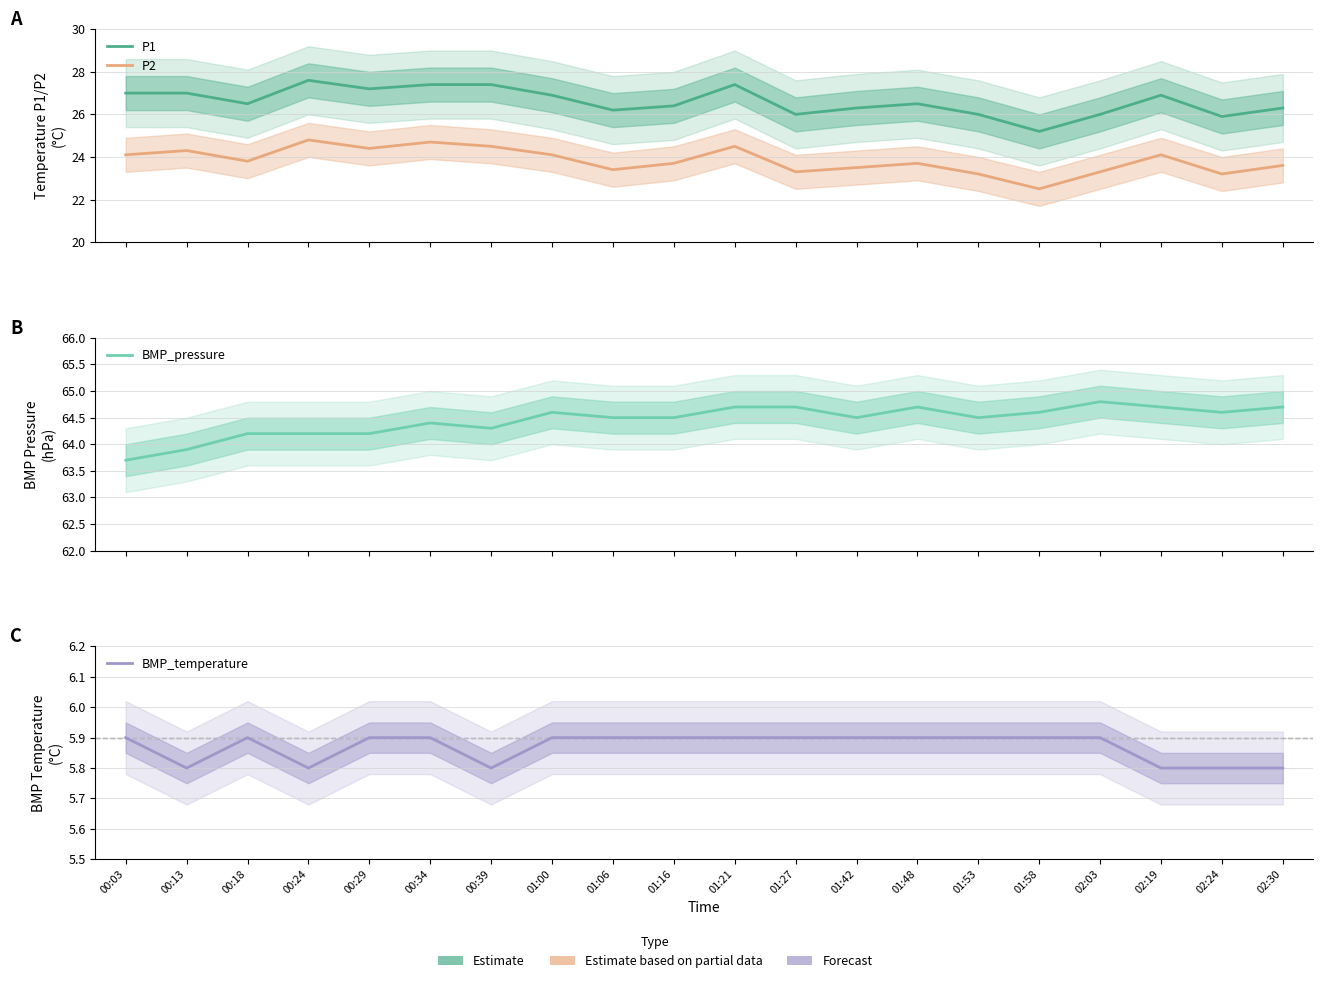

True or false: BMP_pressure has a value of 30.7 at 01:16.

False